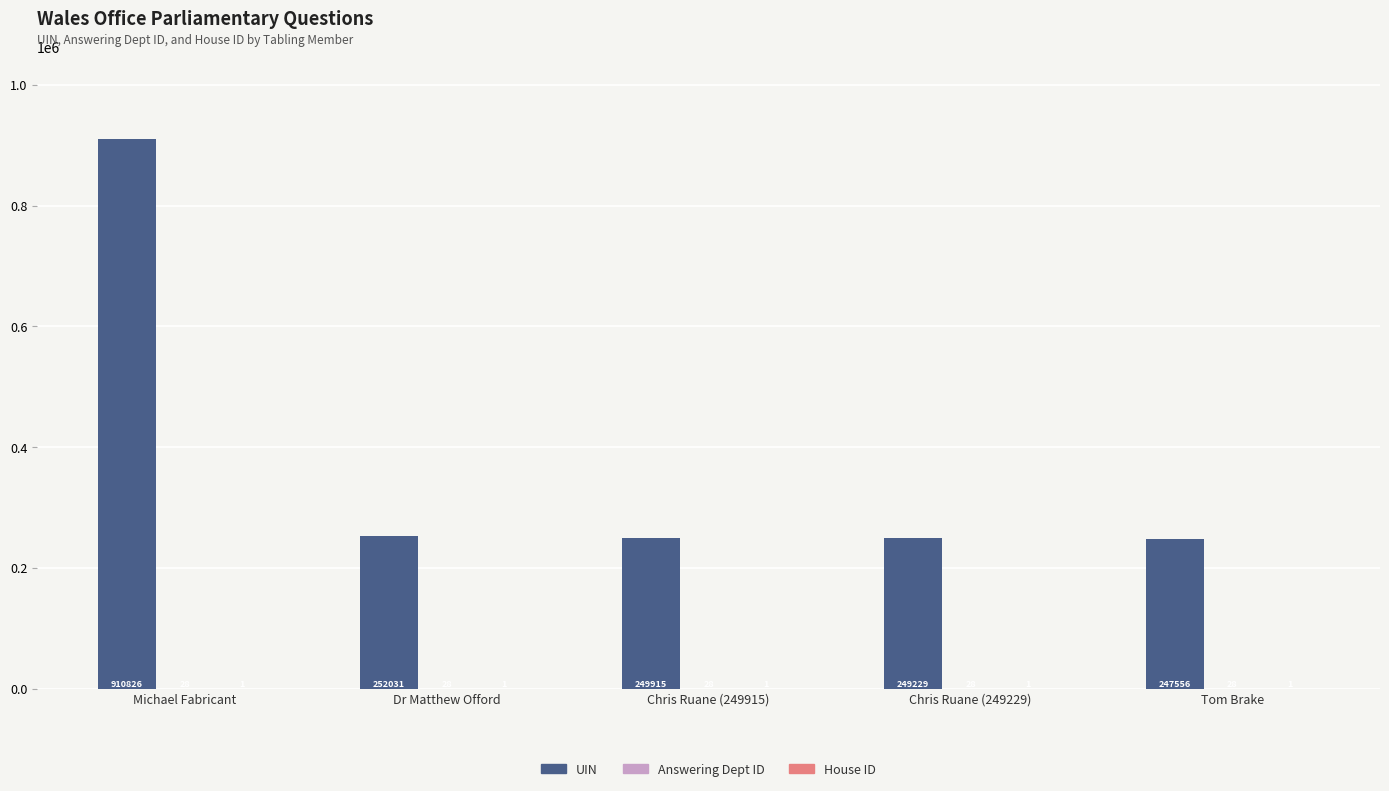

At which category does the chart reach its peak across all series?

Michael Fabricant